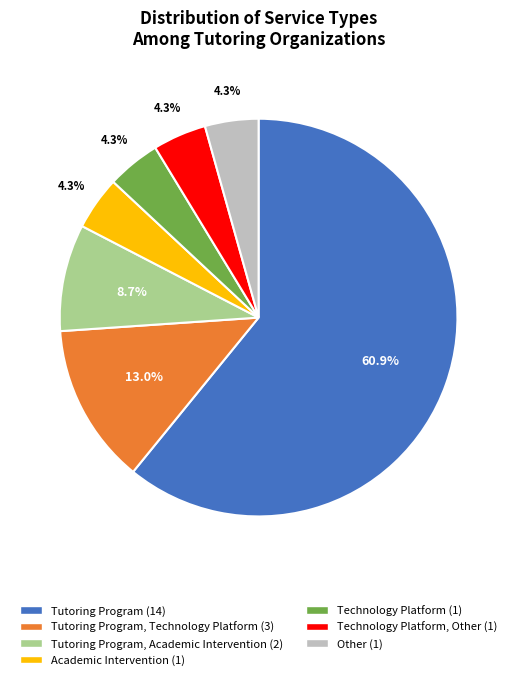

Is there a majority slice in this chart?

Yes